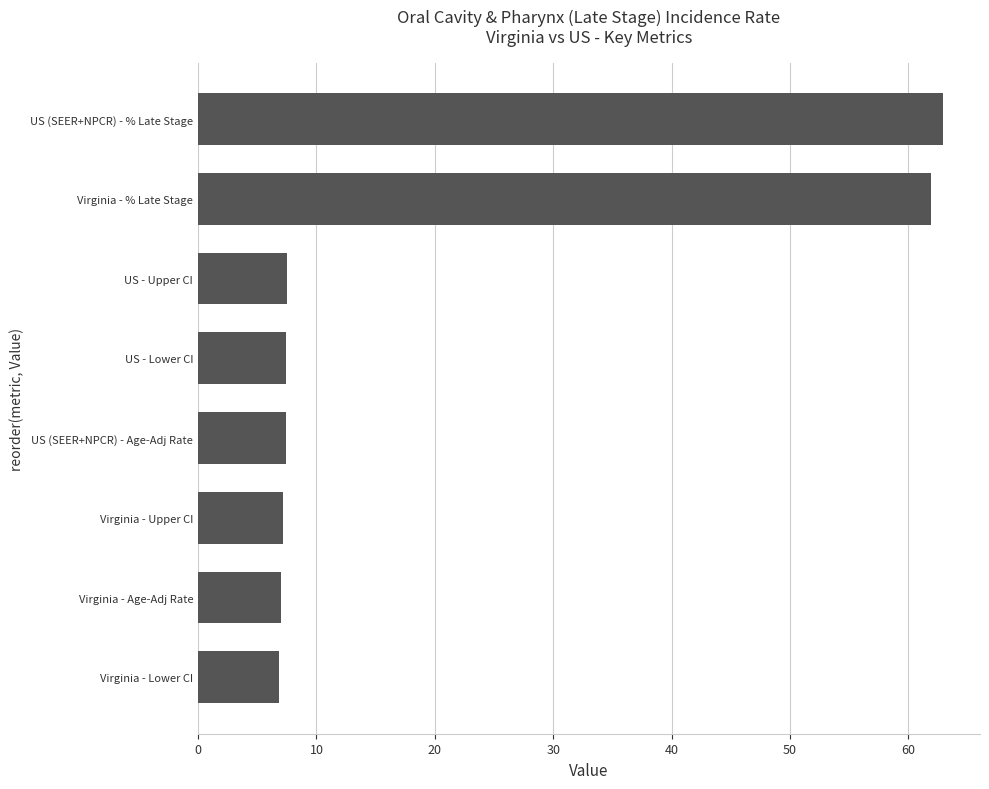

The chart shows a value of 61.9 at Virginia - % Late Stage. True or false?

True